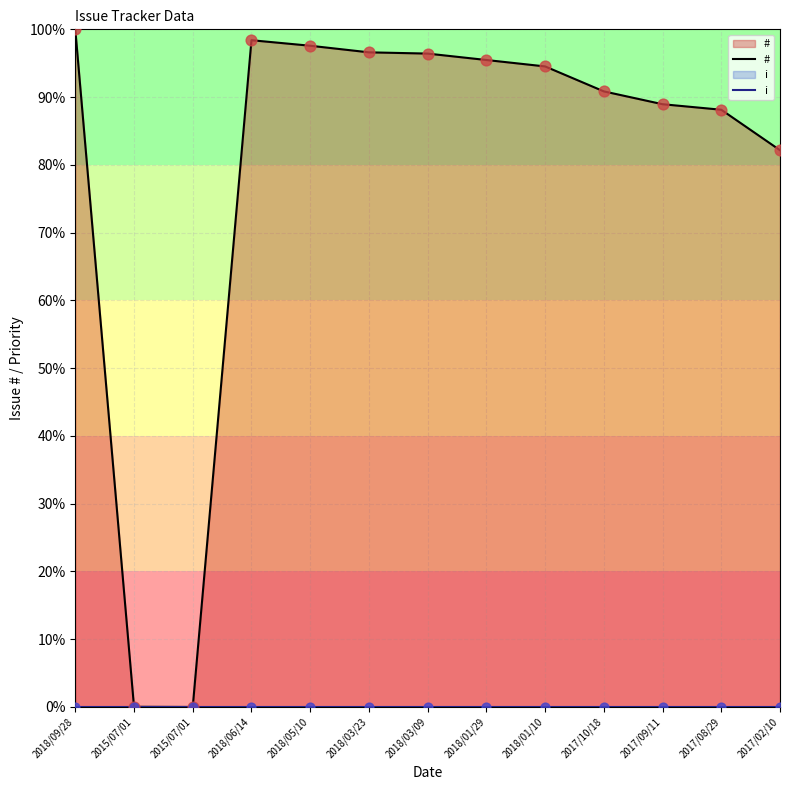

Which series has the largest total across all categories?

#